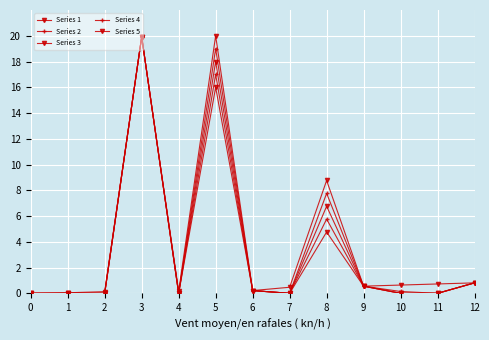

What is the spread (max minus min) of values at 8?

4.0